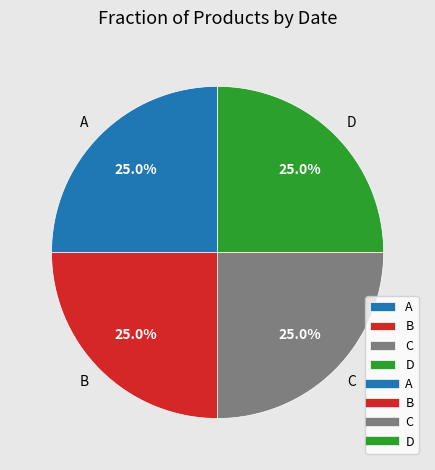

How much of the chart is everything except C?

75.0%